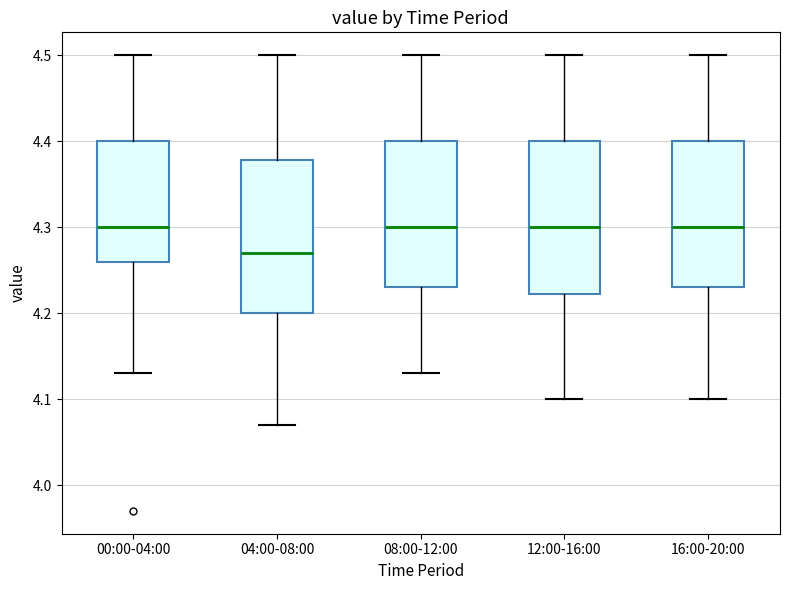

Reading left to right, read every box against the y-axis: the position of its median line, the range the box covers, and the ends of its whiskers. The values are not printed on the chart, so give them approximately, as read against the axis.

00:00-04:00: median 4.30, box 4.26 to 4.40, whiskers 4.13 to 4.50
04:00-08:00: median 4.27, box 4.20 to 4.38, whiskers 4.07 to 4.50
08:00-12:00: median 4.30, box 4.23 to 4.40, whiskers 4.13 to 4.50
12:00-16:00: median 4.30, box 4.22 to 4.40, whiskers 4.10 to 4.50
16:00-20:00: median 4.30, box 4.23 to 4.40, whiskers 4.10 to 4.50